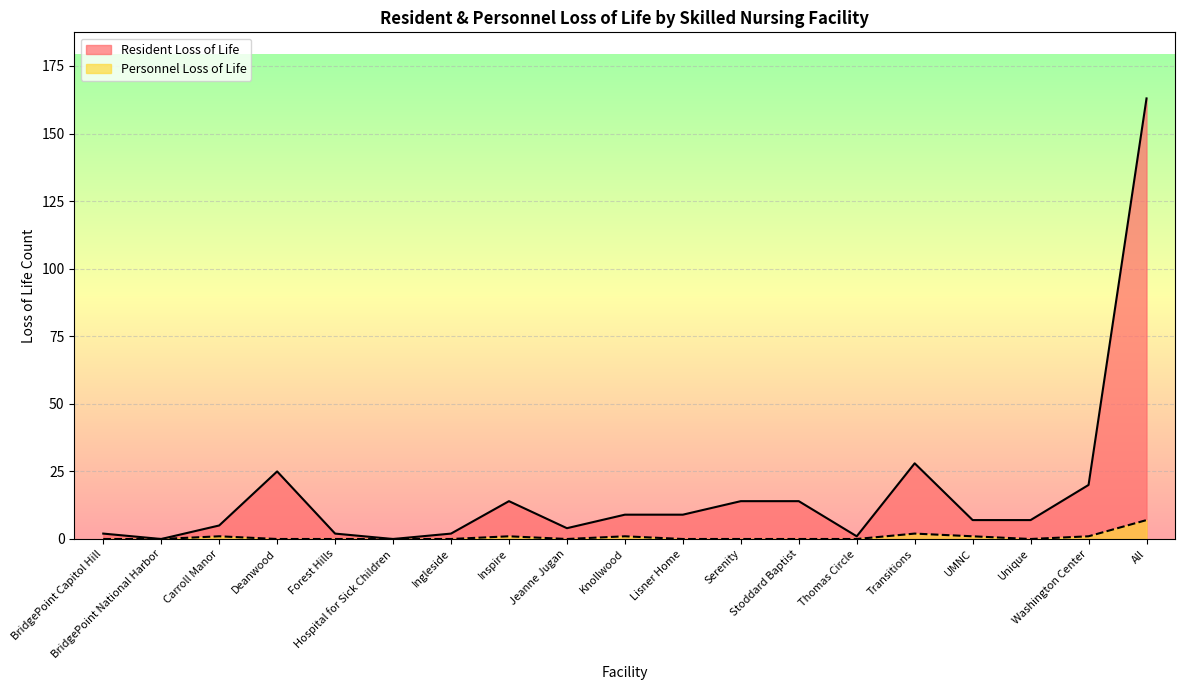

What is the label of the 18th point from the left?

Washington Center